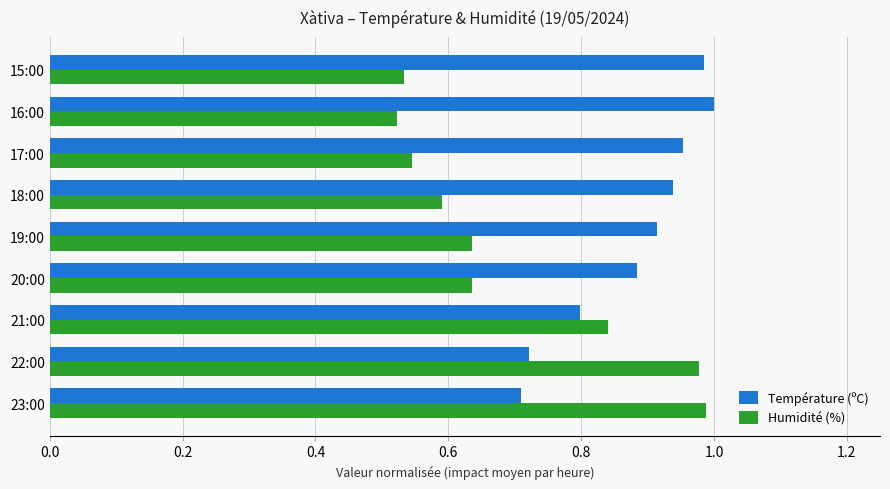

What is the difference between the maximum and second lowest values in the Température (ºC) series?

0.3